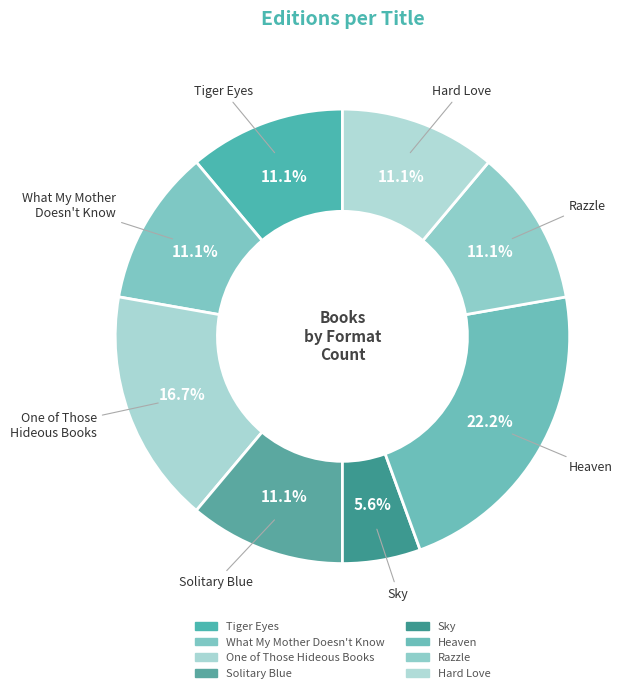

Rank the categories by value from highest to lowest.

Heaven, One of Those
Hideous Books, Tiger Eyes, What My Mother
Doesn't Know, Solitary Blue, Razzle, Hard Love, Sky